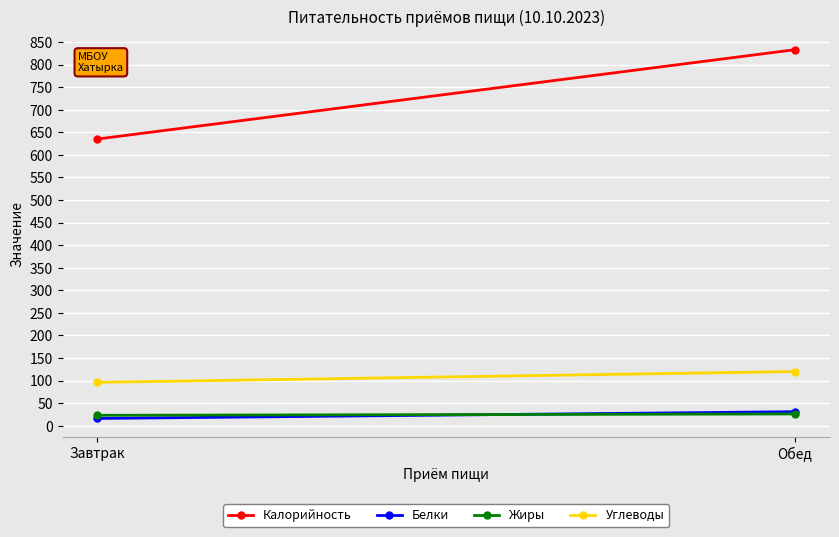

Reading left to right, transcribe all the data shown in this chart.

Калорийность: 635	833
Белки: 16	31
Жиры: 23	26
Углеводы: 96	120